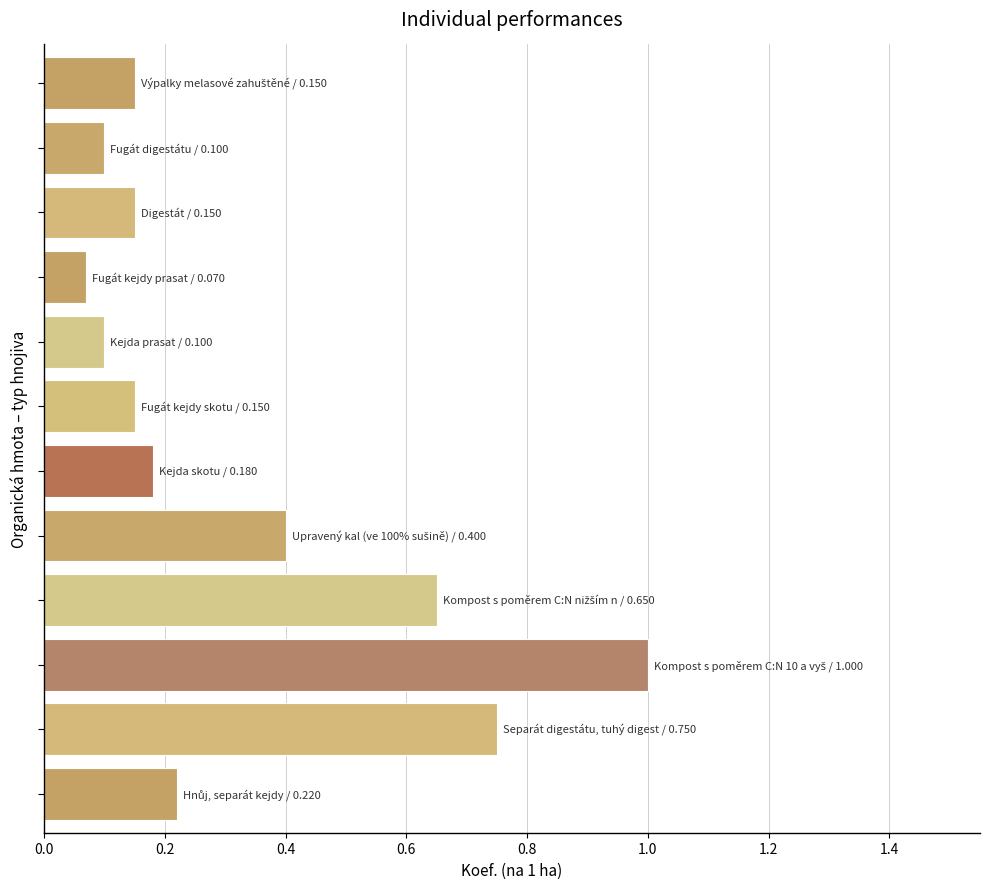

What is the greatest value displayed?

1.0